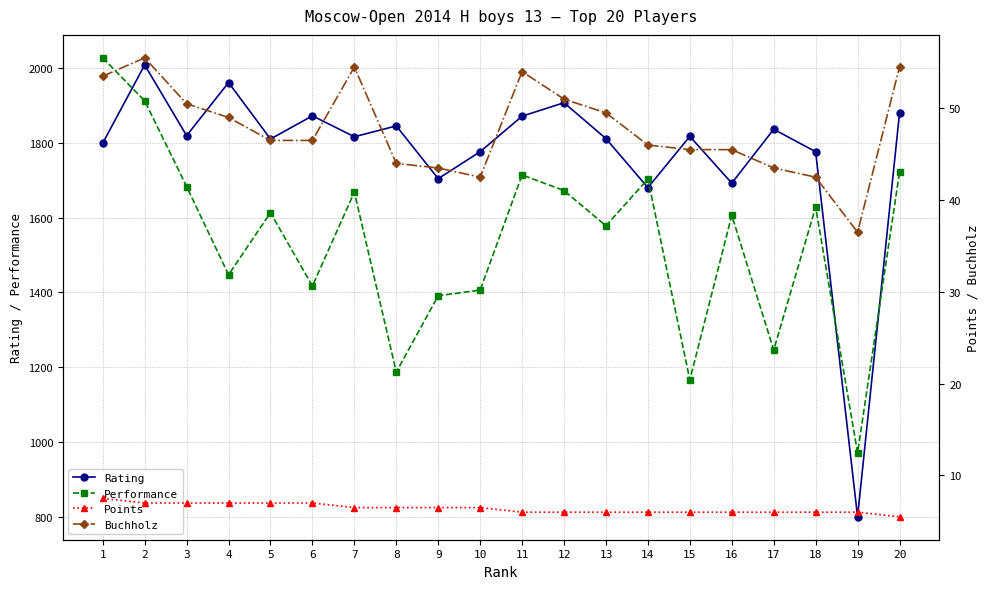

How many data points in Points are above 6?

10